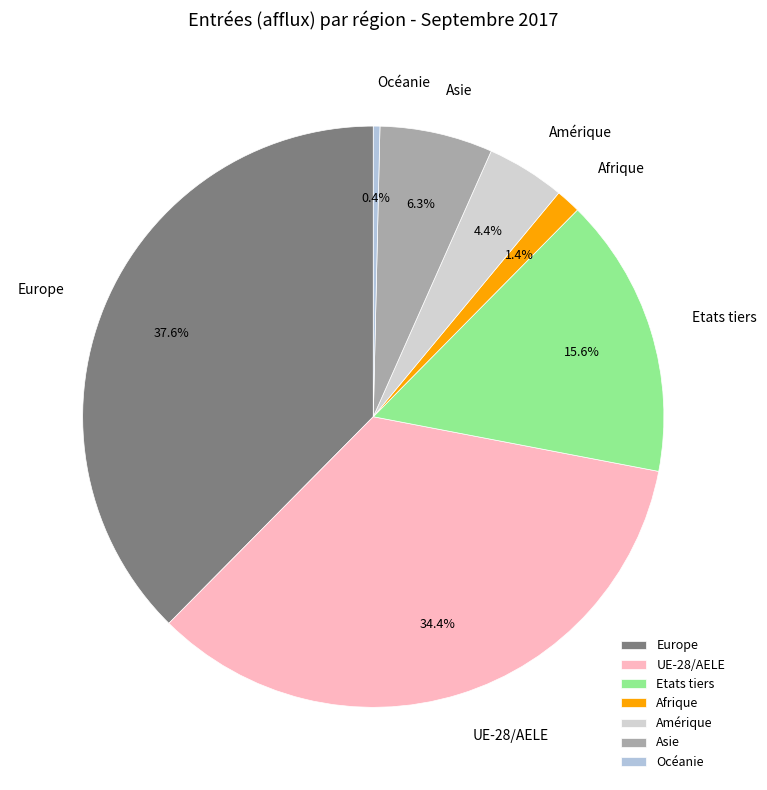

Is Océanie the majority of the pie?

No